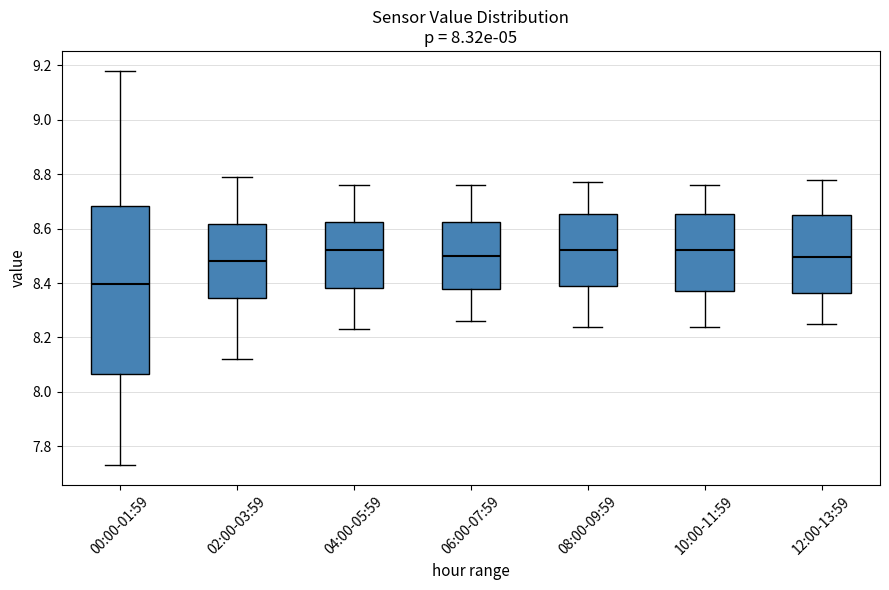

Reading left to right, transcribe this box plot: for each box, give where its median line is, the range the box spans, and where its two whiskers end, as read against the y-axis. The values are not printed on the chart, so give them approximately, as read against the axis.

00:00-01:59: median 8.40, box 8.06 to 8.68, whiskers 7.74 to 9.18
02:00-03:59: median 8.48, box 8.34 to 8.62, whiskers 8.12 to 8.80
04:00-05:59: median 8.52, box 8.38 to 8.62, whiskers 8.24 to 8.76
06:00-07:59: median 8.50, box 8.38 to 8.62, whiskers 8.26 to 8.76
08:00-09:59: median 8.52, box 8.38 to 8.66, whiskers 8.24 to 8.78
10:00-11:59: median 8.52, box 8.38 to 8.66, whiskers 8.24 to 8.76
12:00-13:59: median 8.50, box 8.36 to 8.66, whiskers 8.26 to 8.78